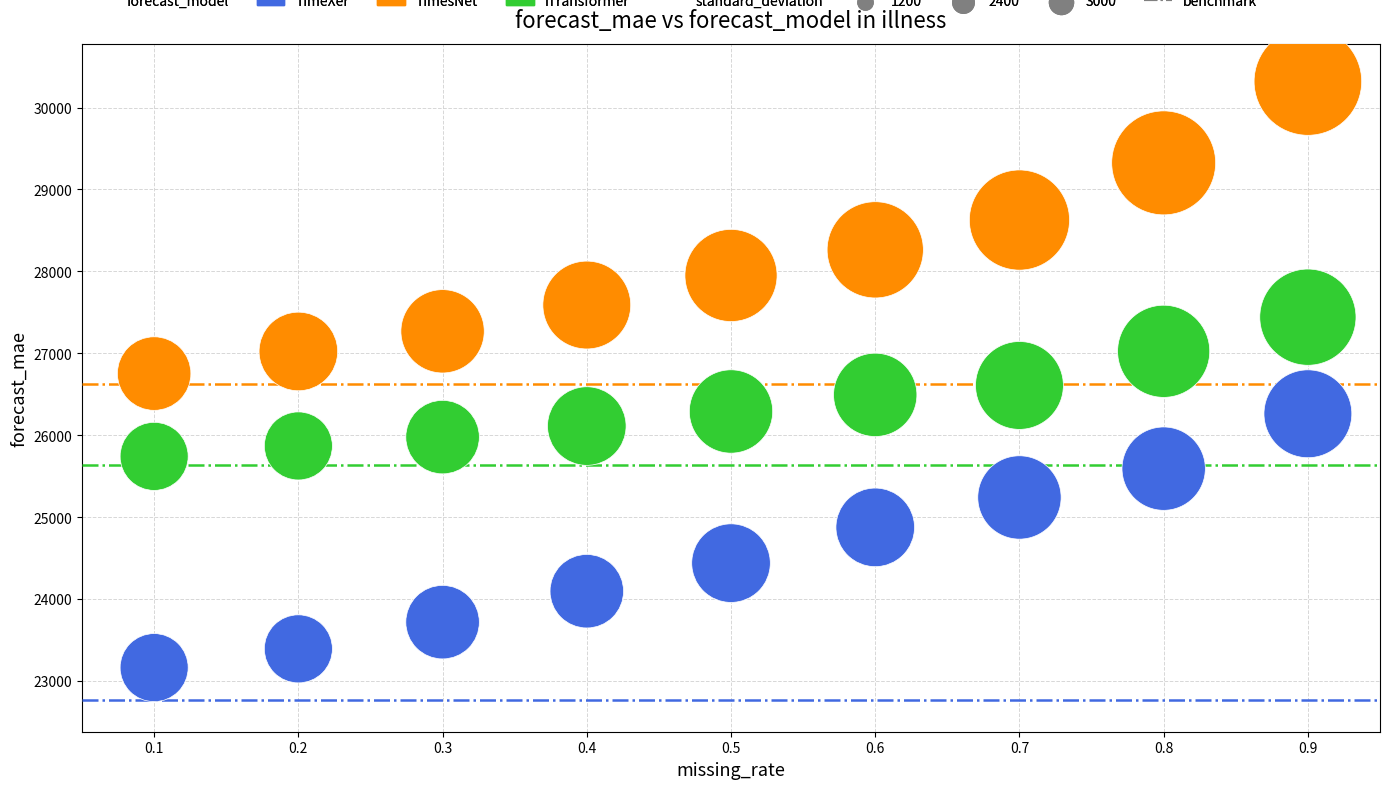

Which series has the widest spread of Y values?

TimesNet